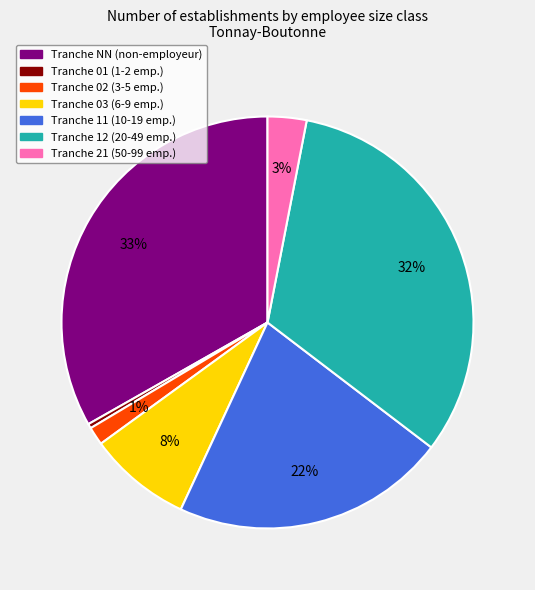

Is there a majority slice in this chart?

No